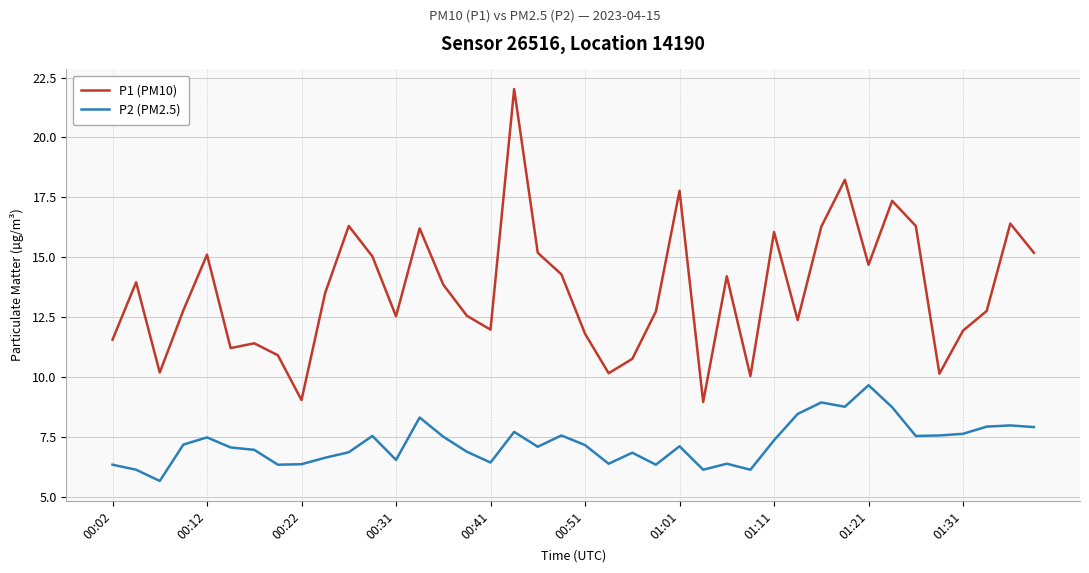

Which series has the widest spread of values?

P1 (PM10)